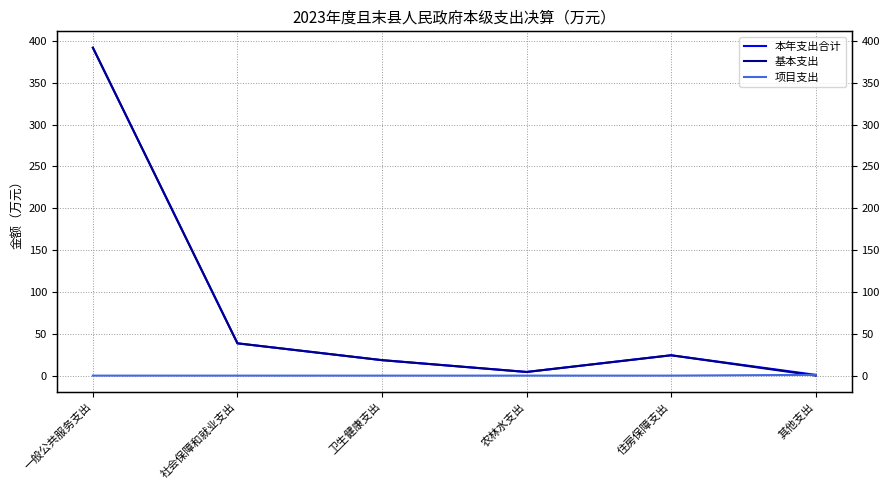

What is the difference between the maximum and minimum values in the 基本支出 series?

391.8